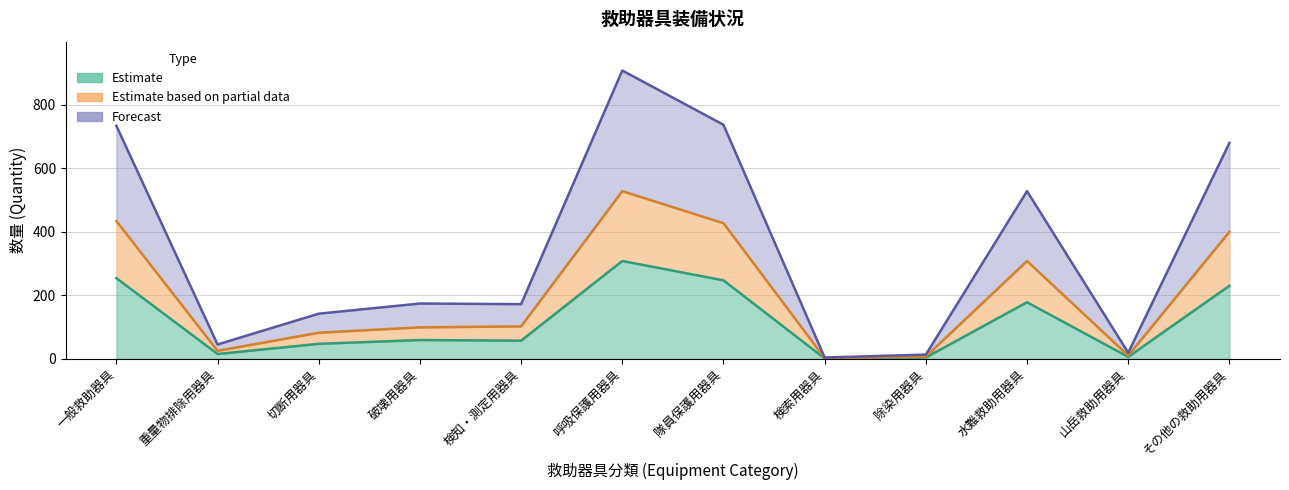

At which label is Estimate closest to 154?

水難救助用器具